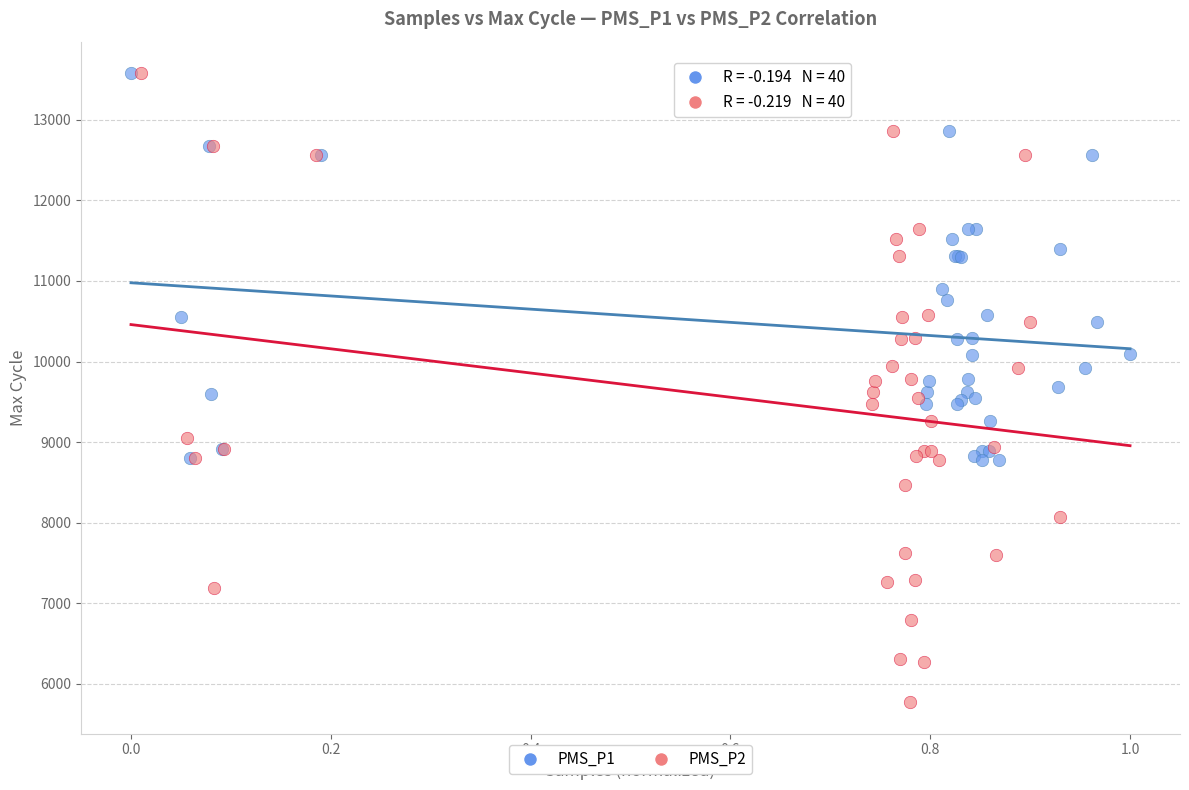

Which series has the largest Y range (max minus min)?

PMS_P2